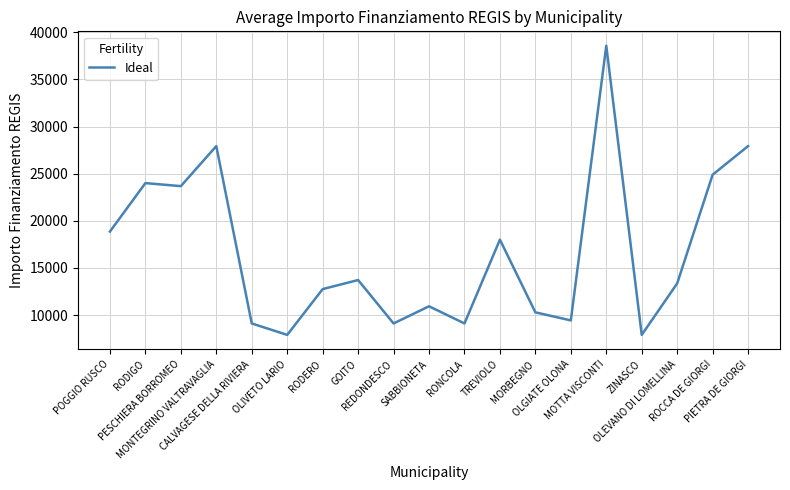

Read the value at SABBIONETA, to the nearest 50.

10950